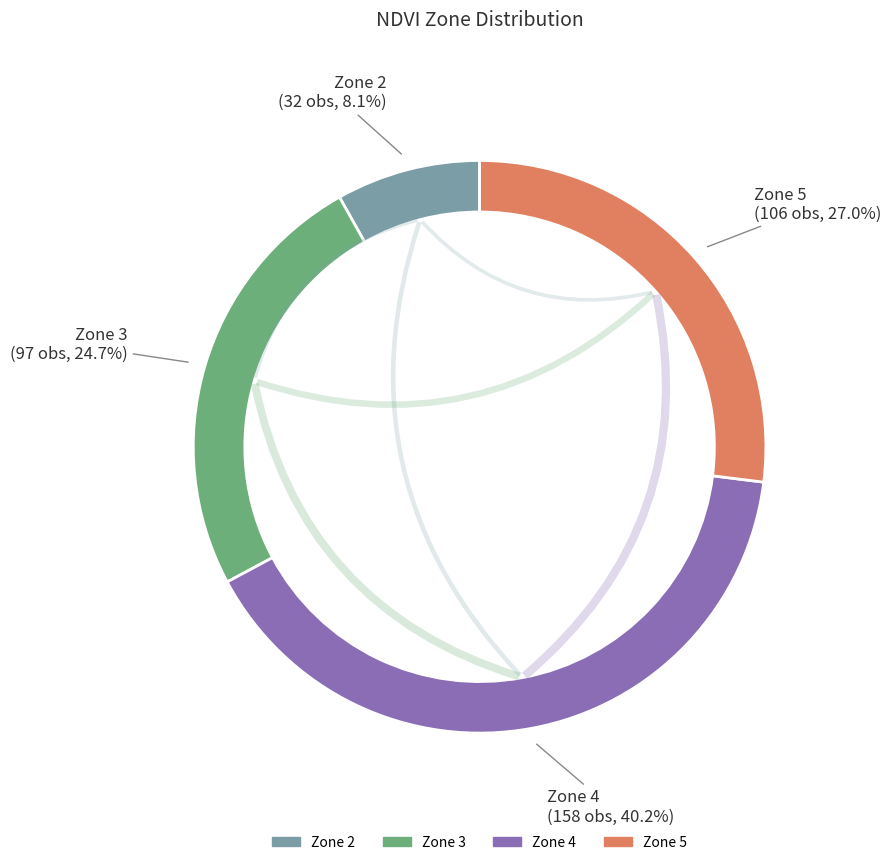

How much of the chart is everything except 5?

73.0%